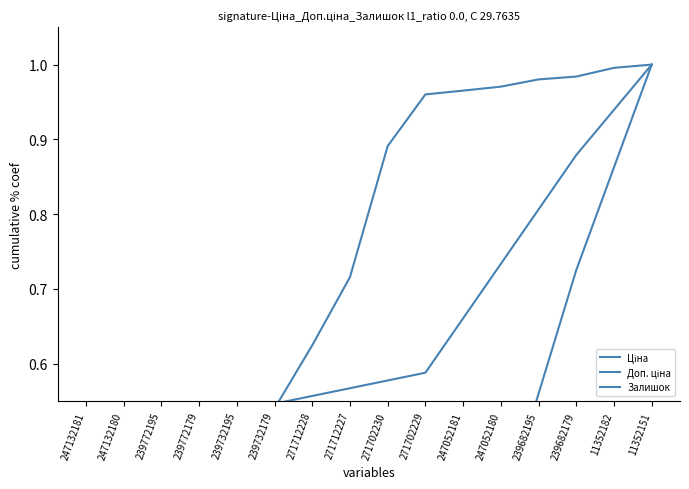

At which category does the chart reach its peak across all series?

11352151